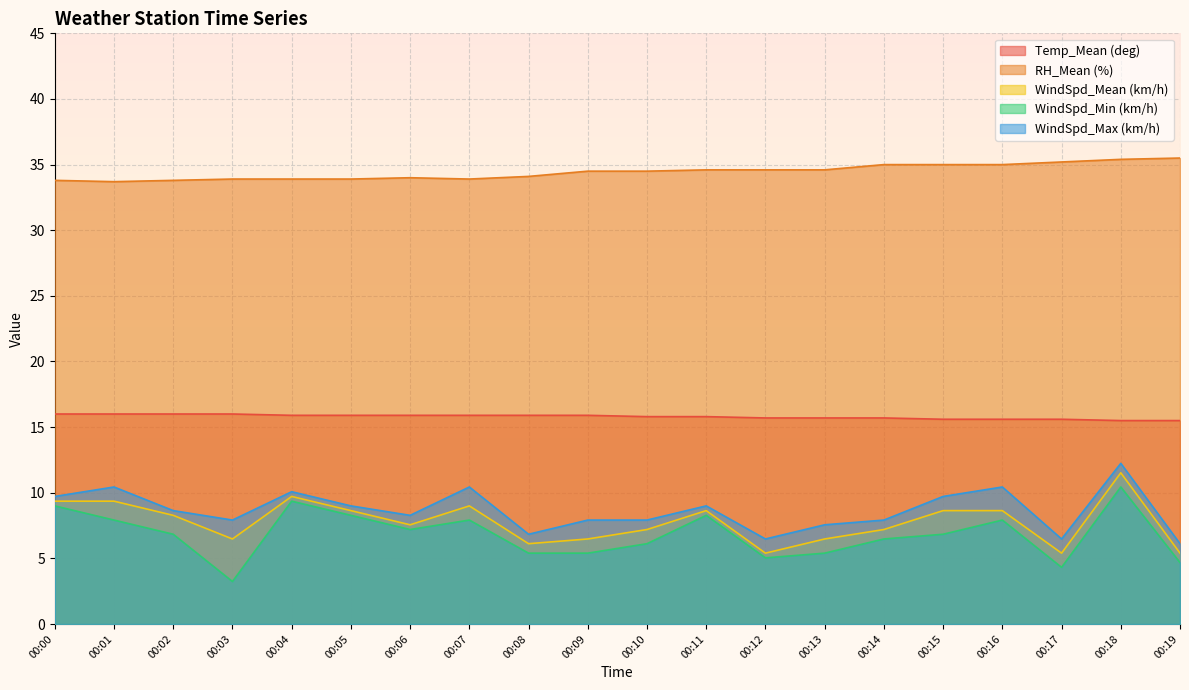

True or false: RH_Mean (%) and WindSpd_Max (km/h) intersect in this chart.

False